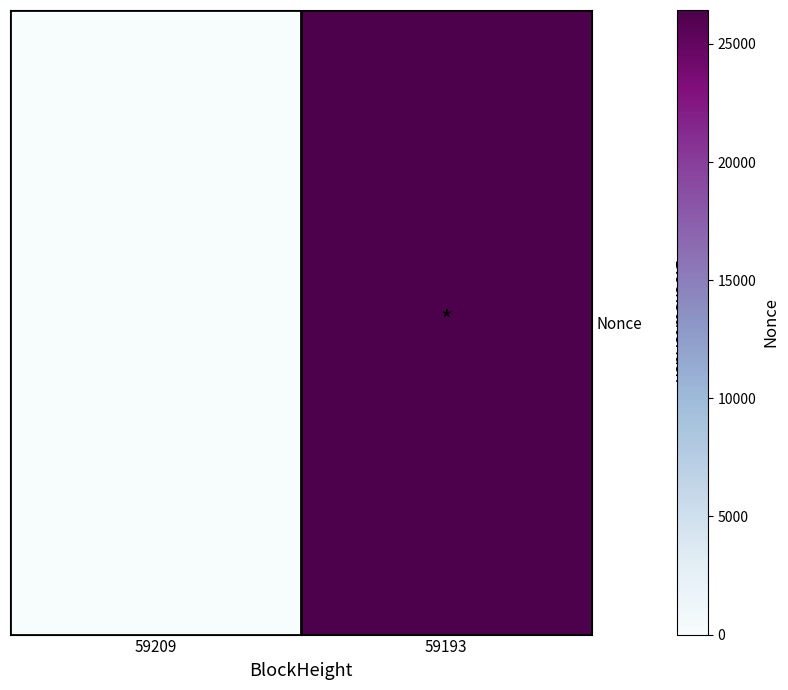

List the labels in order of value, largest first.

59193, 59209